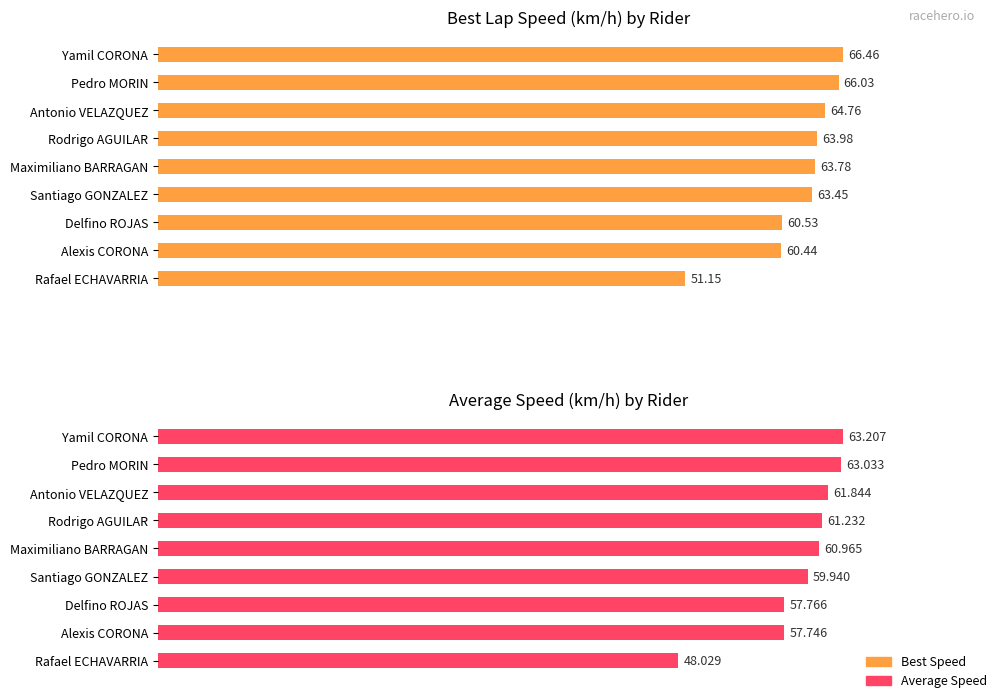

Which series has the widest spread of values?

Best Speed